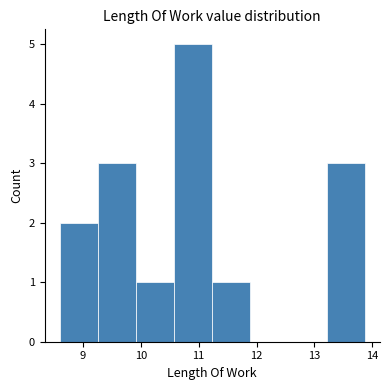

Reading left to right, transcribe this chart: for each bar, give the range it covers on the x-axis and its height. Neither the bar edges nor the heights are printed on the chart, so give them approximately, as read against the axes.

8.6 to 9.3: 2
9.3 to 9.9: 3
9.9 to 10.6: 1
10.6 to 11.2: 5
11.2 to 11.9: 1
11.9 to 12.6: 0
12.6 to 13.2: 0
13.2 to 13.9: 3